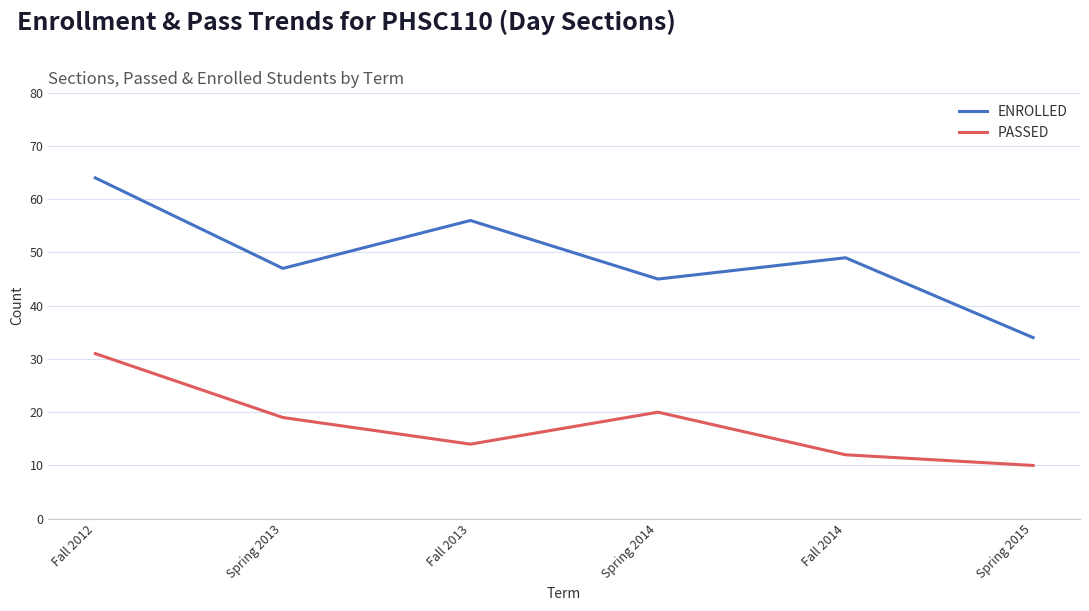

True or false: PASSED has more than 2 points higher than both neighbors.

False